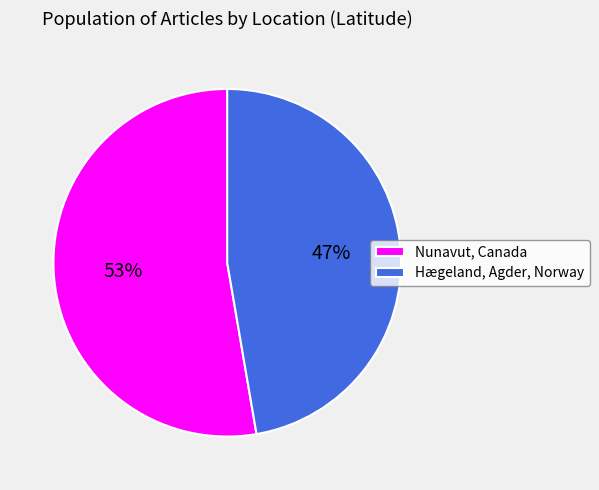

Which slice represents more than half of the pie?

Nunavut, Canada